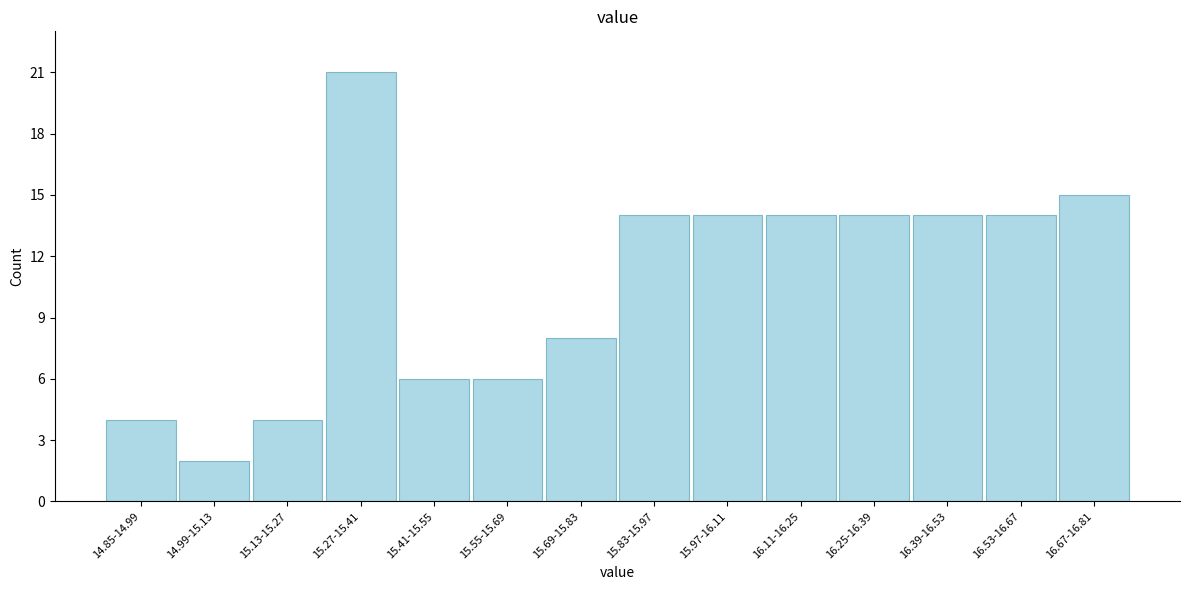

Reading left to right, list all the values displayed in this chart.

14.85-14.99=4	14.99-15.13=2	15.13-15.27=4	15.27-15.41=21	15.41-15.55=6	15.55-15.69=6	15.69-15.83=8	15.83-15.97=14	15.97-16.11=14	16.11-16.25=14	16.25-16.39=14	16.39-16.53=14	16.53-16.67=14	16.67-16.81=15